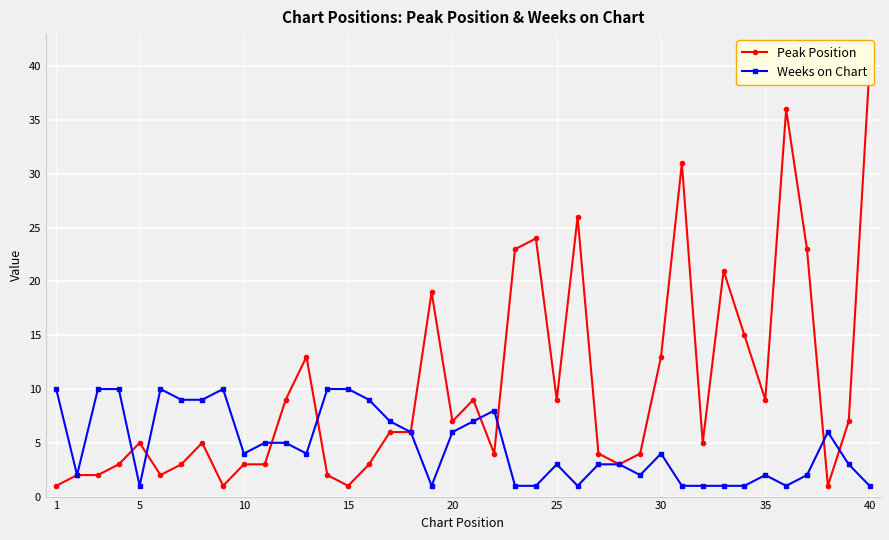

Count the number of categories in the chart.

40